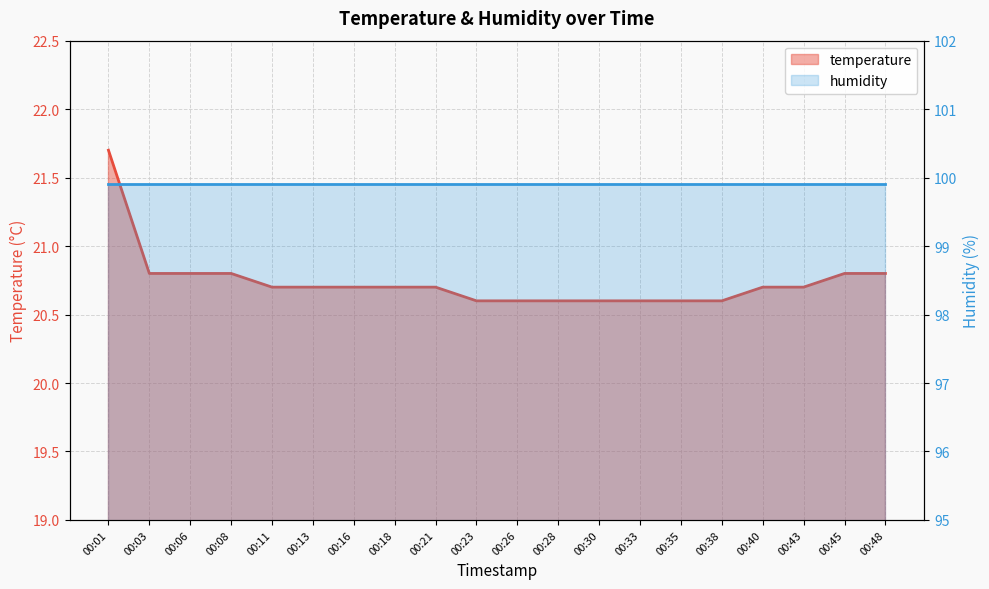

What is the ratio of the value at 00:23 to the value at 00:21?

1.0